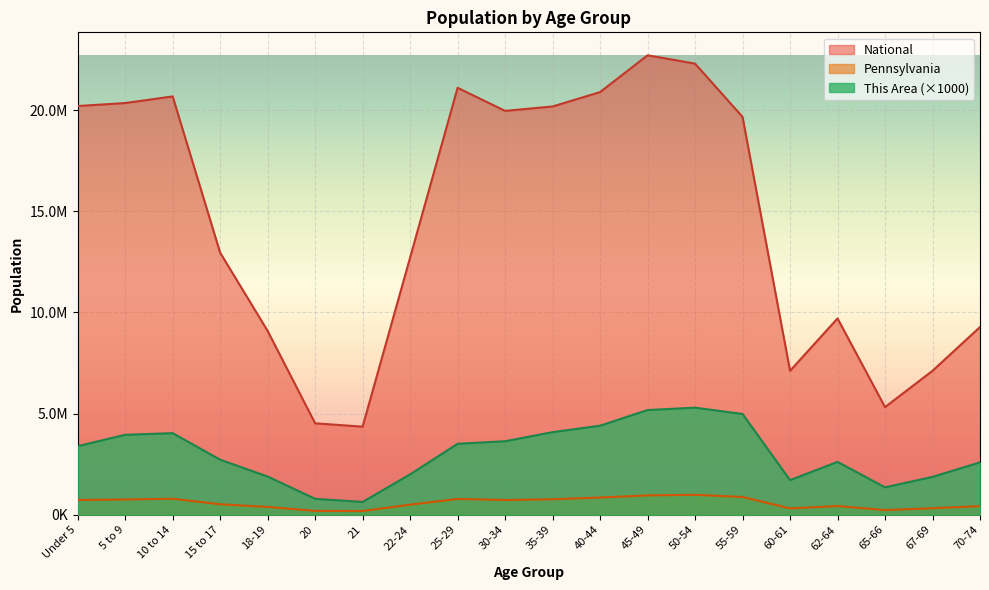

Reading left to right, list all the values displayed in this chart.

This Area: 3391000	3951000	4033000	2721000	1888000	787000	633000	1996000	3508000	3633000	4082000	4402000	5175000	5293000	4981000	1710000	2614000	1354000	1871000	2591000
Pennsylvania: 729538	753635	791151	517831	387235	191942	183257	498947	781527	729592	764287	851382	955763	984641	879048	312575	430721	231623	321379	426536
National: 20201362	20348657	20677194	12954254	9086089	4519129	4354294	12712576	21101849	19962099	20179642	20890964	22708591	22298125	19664805	7113727	9704197	5319902	7115361	9278166